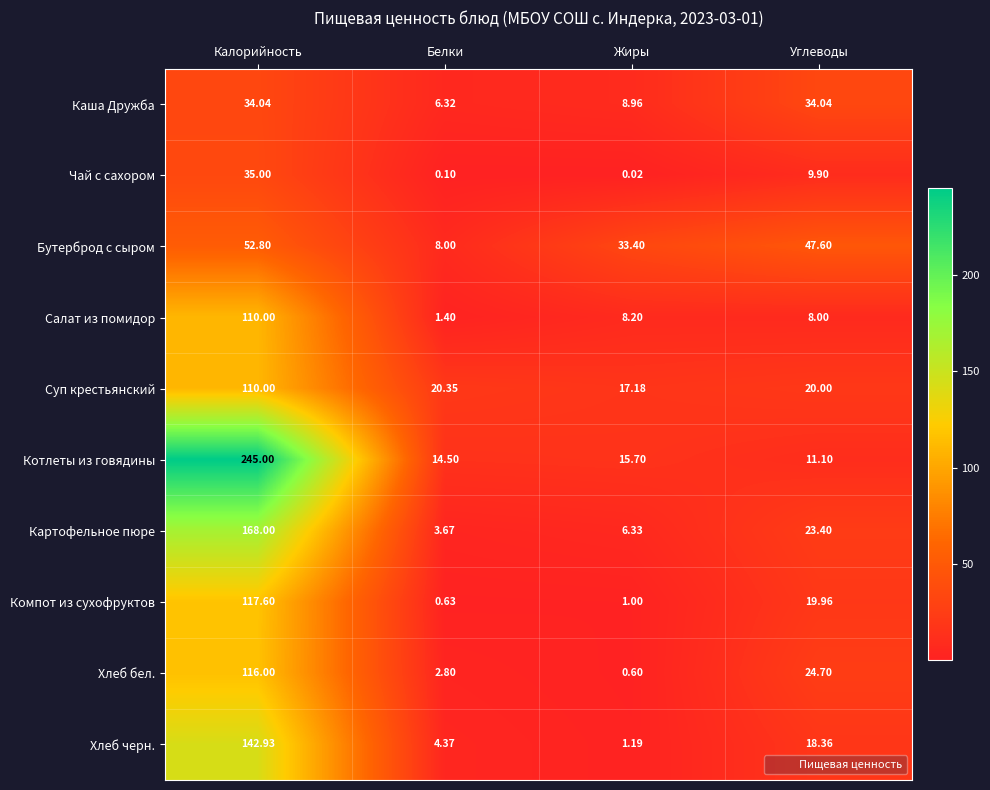

At which category does the chart reach its minimum across all series?

Жиры